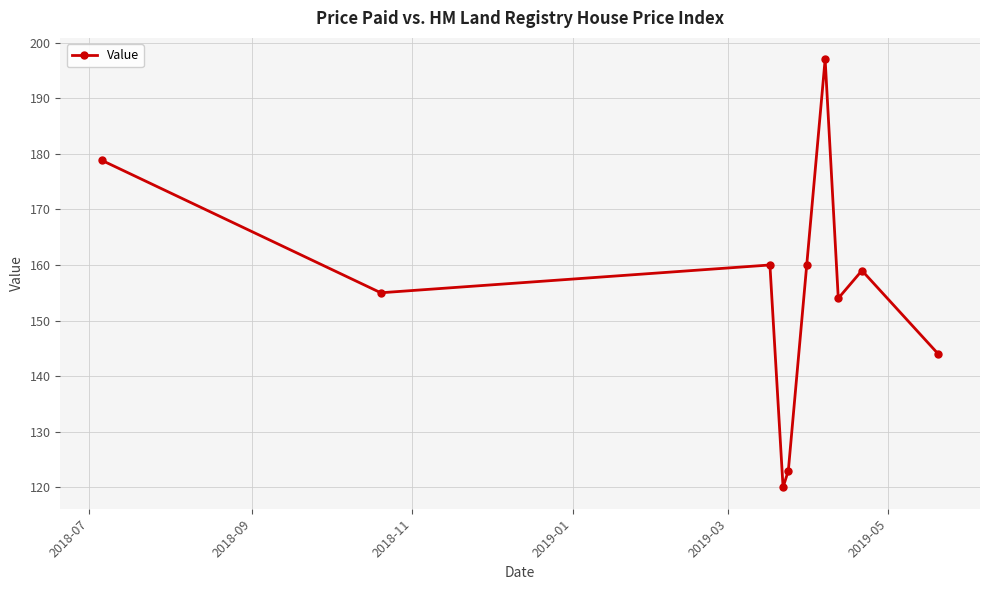

How many points are lower than both their immediate neighbors (excluding endpoints)?

3